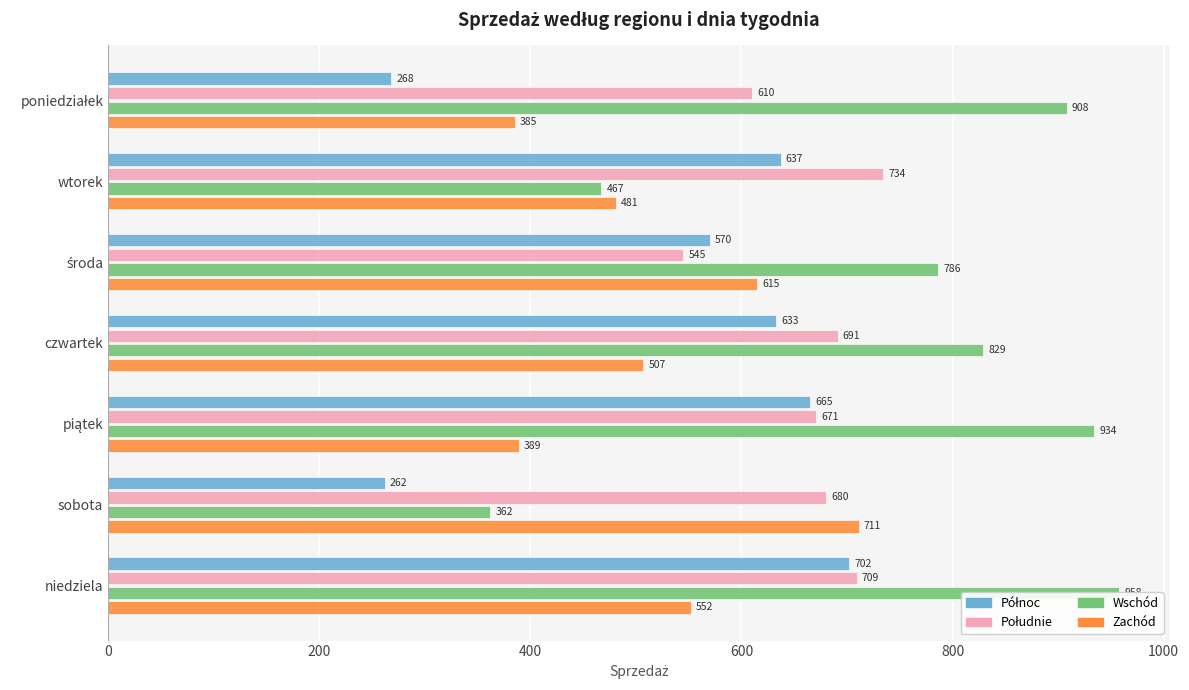

Is the value of Północ at sobota greater than the value of Zachód at środa?

No